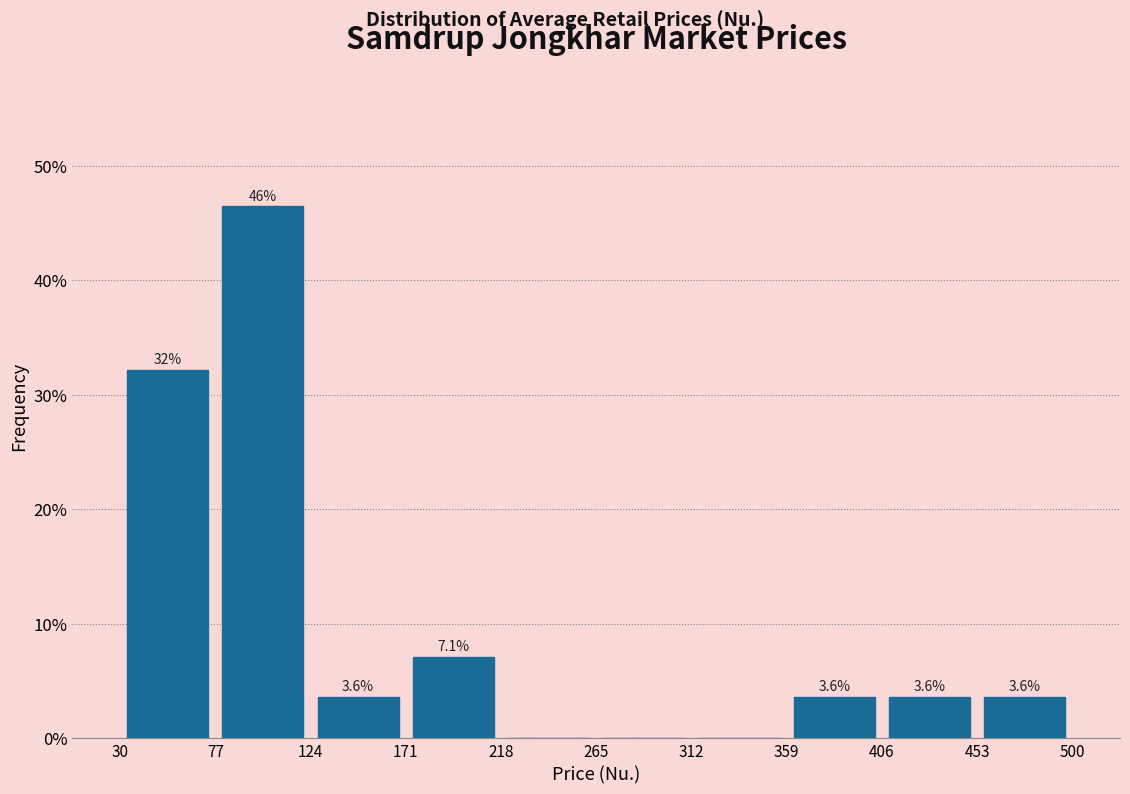

Which range on the x-axis has the tallest bar?

77 to 124